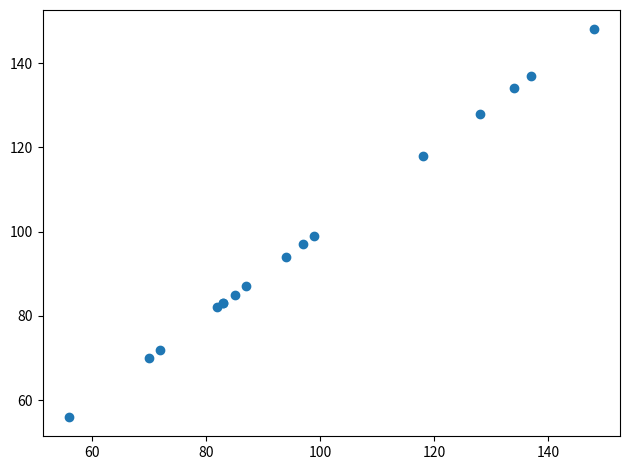

What Y value in the scatter plot is closest to 102?

99